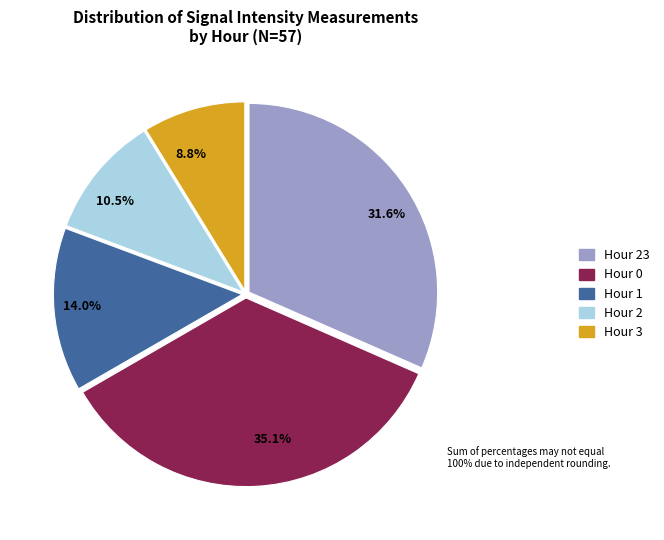

How many slices are in this pie chart?

5